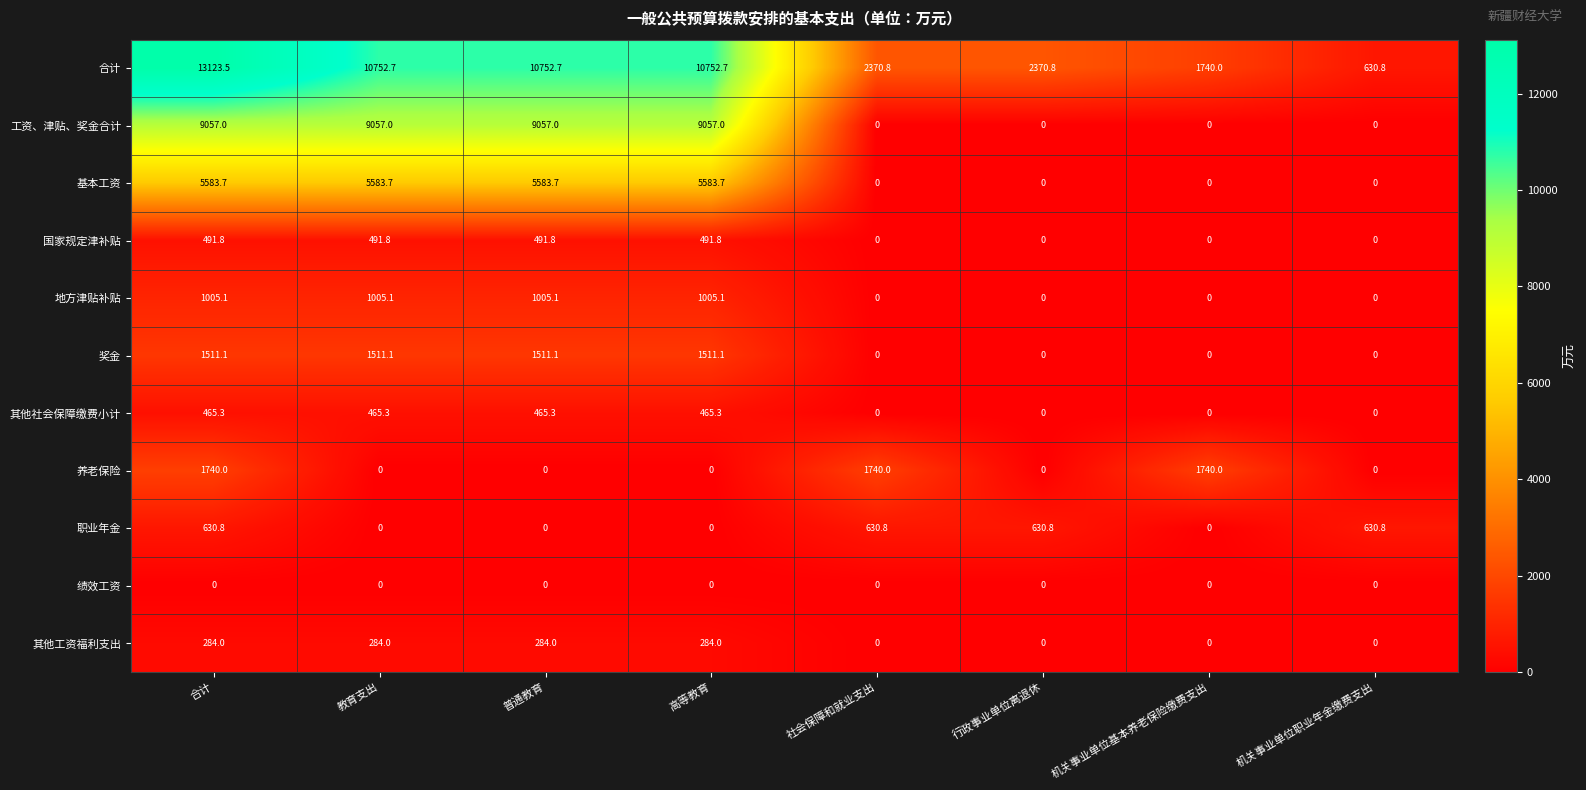

What is the average value of the 养老保险 series?

652.5